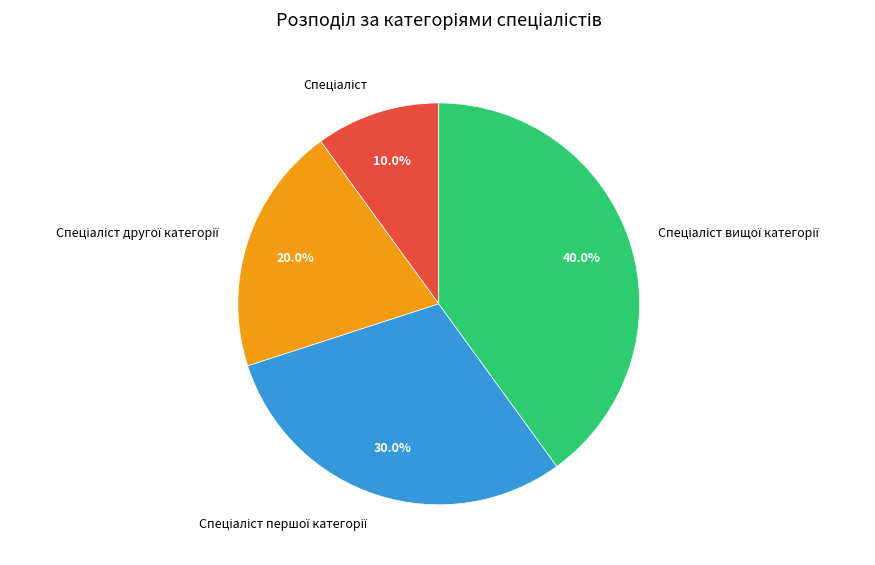

Is there any slice that represents more than half of the pie?

No